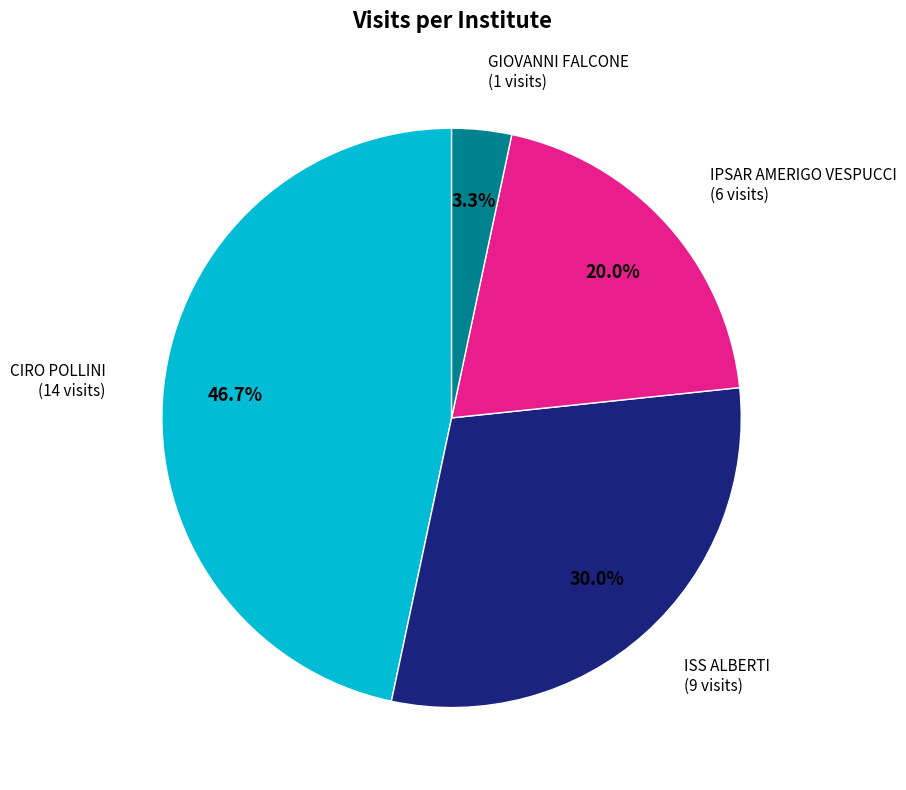

Is there a majority slice in this chart?

No